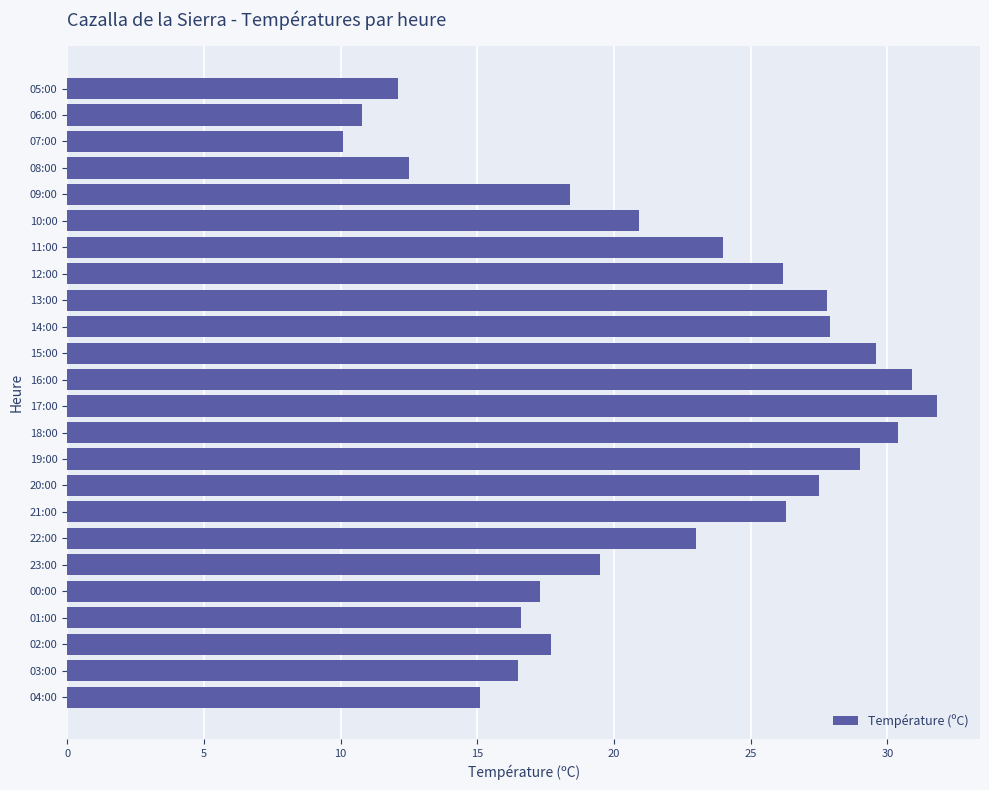

What is the change in value from 03:00 to 22:00?

+6.5